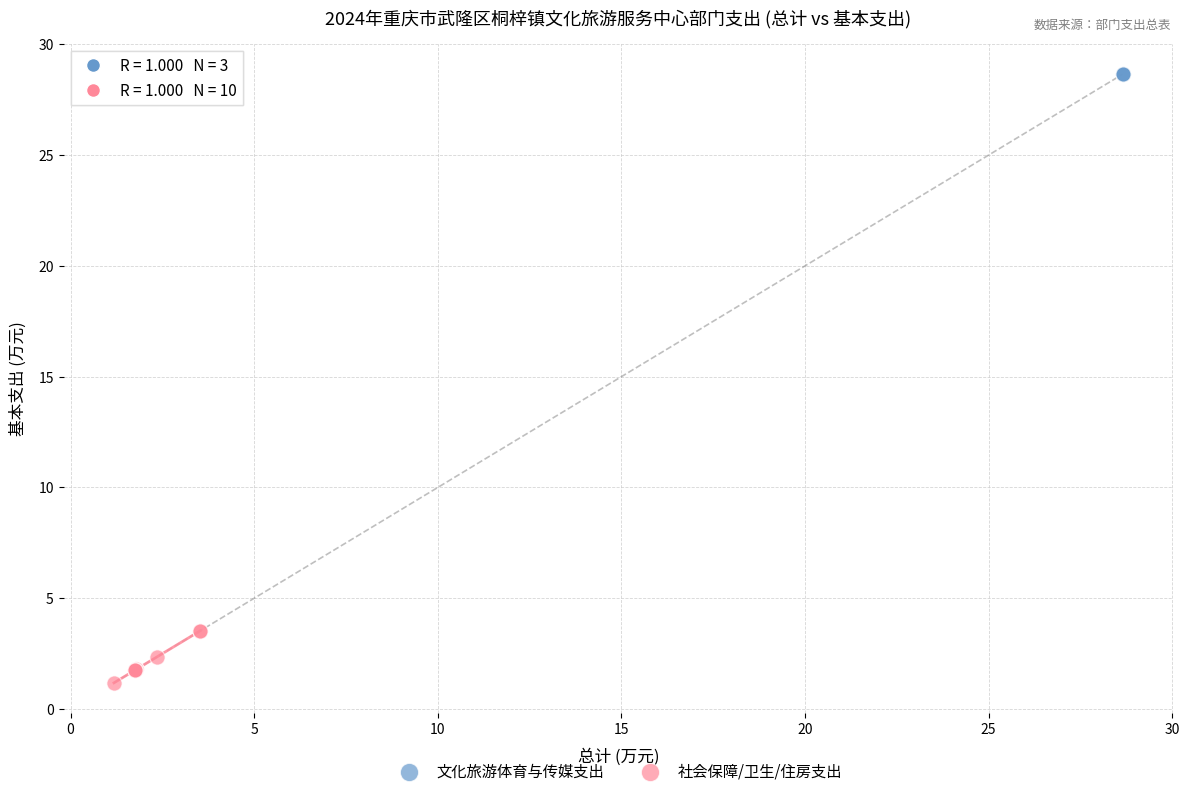

Which series reaches the maximum Y coordinate?

文化旅游体育与传媒支出